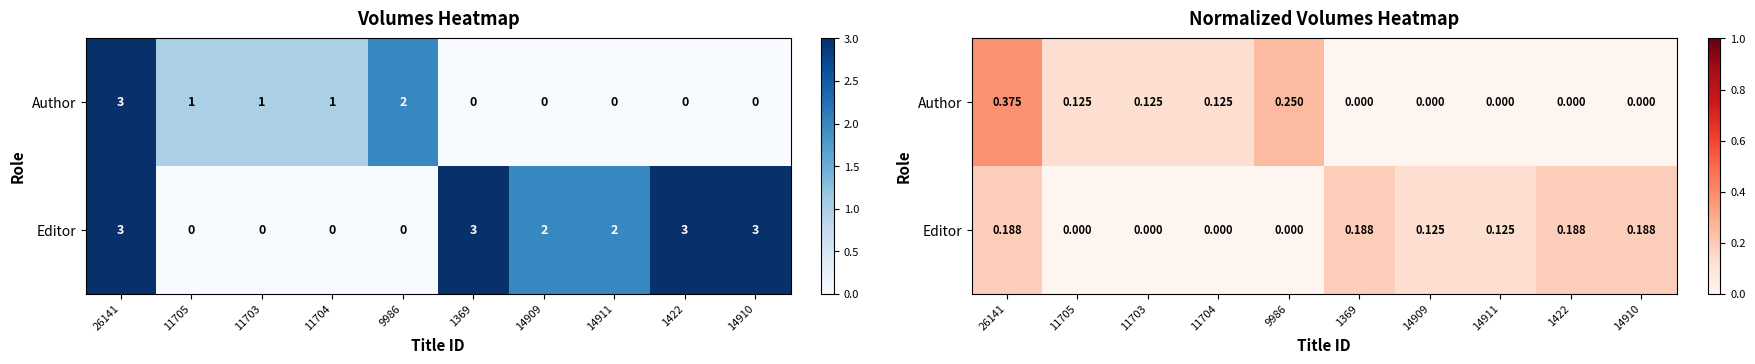

Is it true that Author equals 0.1 at 11703?

True